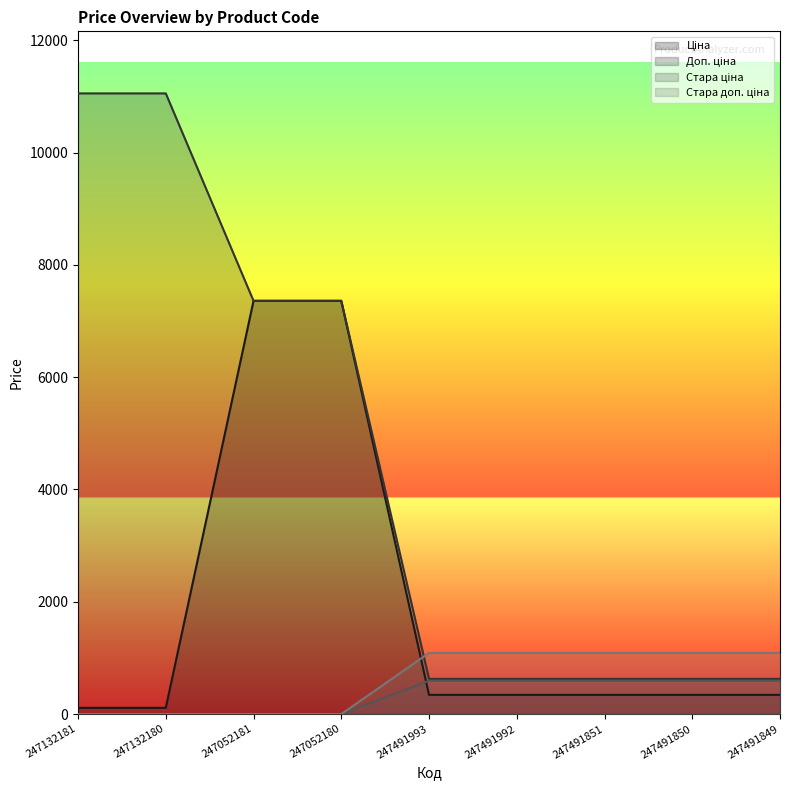

At which label is Стара ціна closest to 544?

247132181